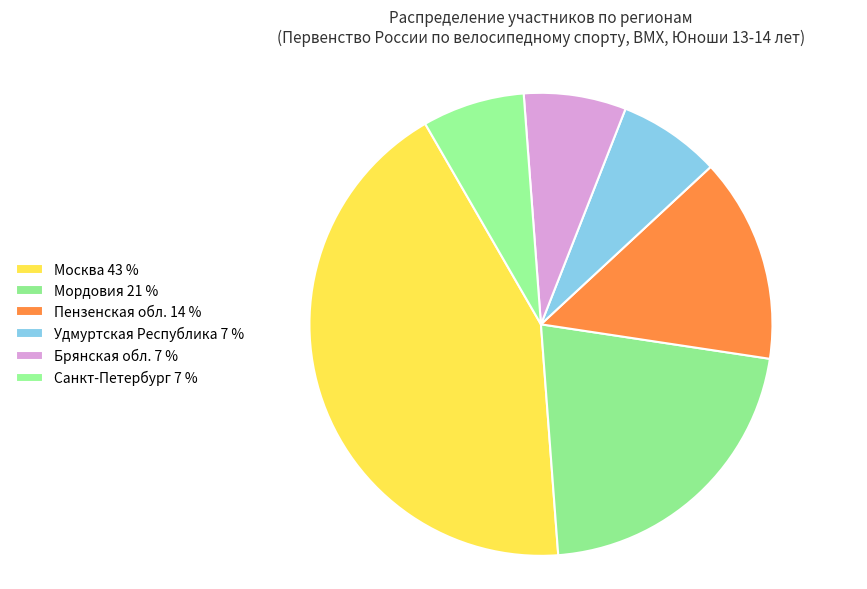

True or false: Санкт-Петербург accounts for 7% of the total.

True